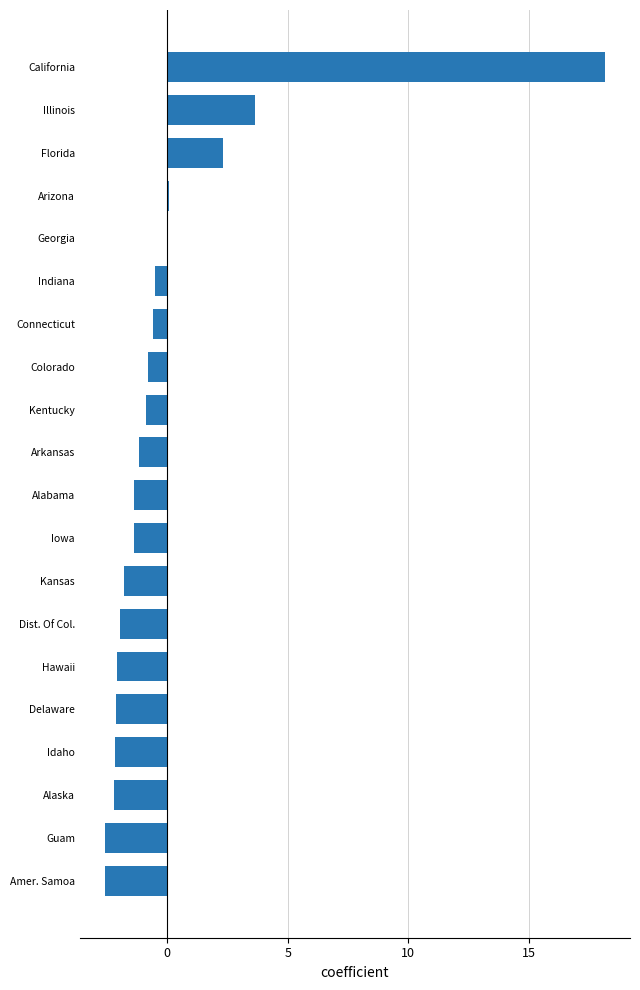

What is the greatest value displayed?

18.2